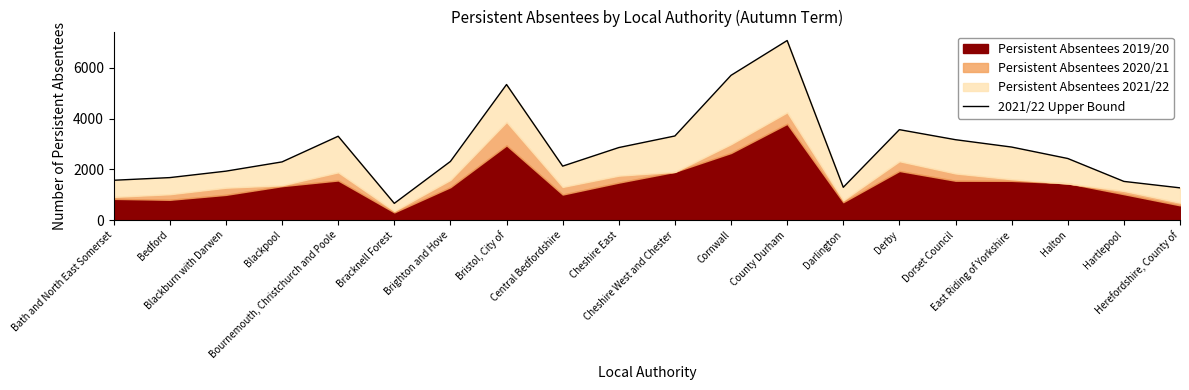

Rank the categories by value from lowest to highest.

Bracknell Forest, Herefordshire, County of, Darlington, Hartlepool, Bath and North East Somerset, Bedford, Blackburn with Darwen, Central Bedfordshire, Blackpool, Brighton and Hove, Halton, Cheshire East, East Riding of Yorkshire, Dorset Council, Bournemouth, Christchurch and Poole, Cheshire West and Chester, Derby, Bristol, City of, Cornwall, County Durham